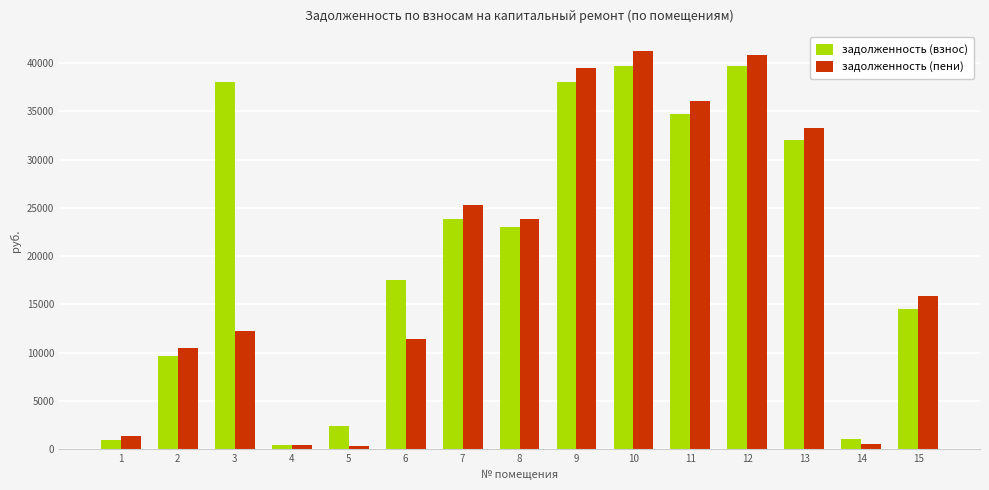

What is the difference between the second highest and minimum values in the задолженность (пени) series?

40573.9